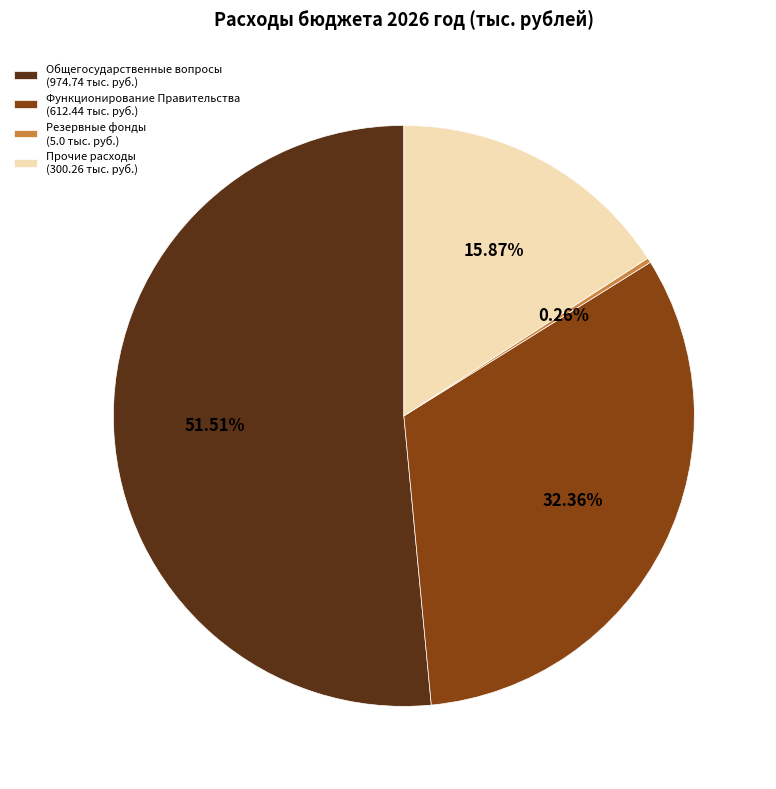

What percentage is the Функционирование Правительства slice, to the nearest percent?

32%